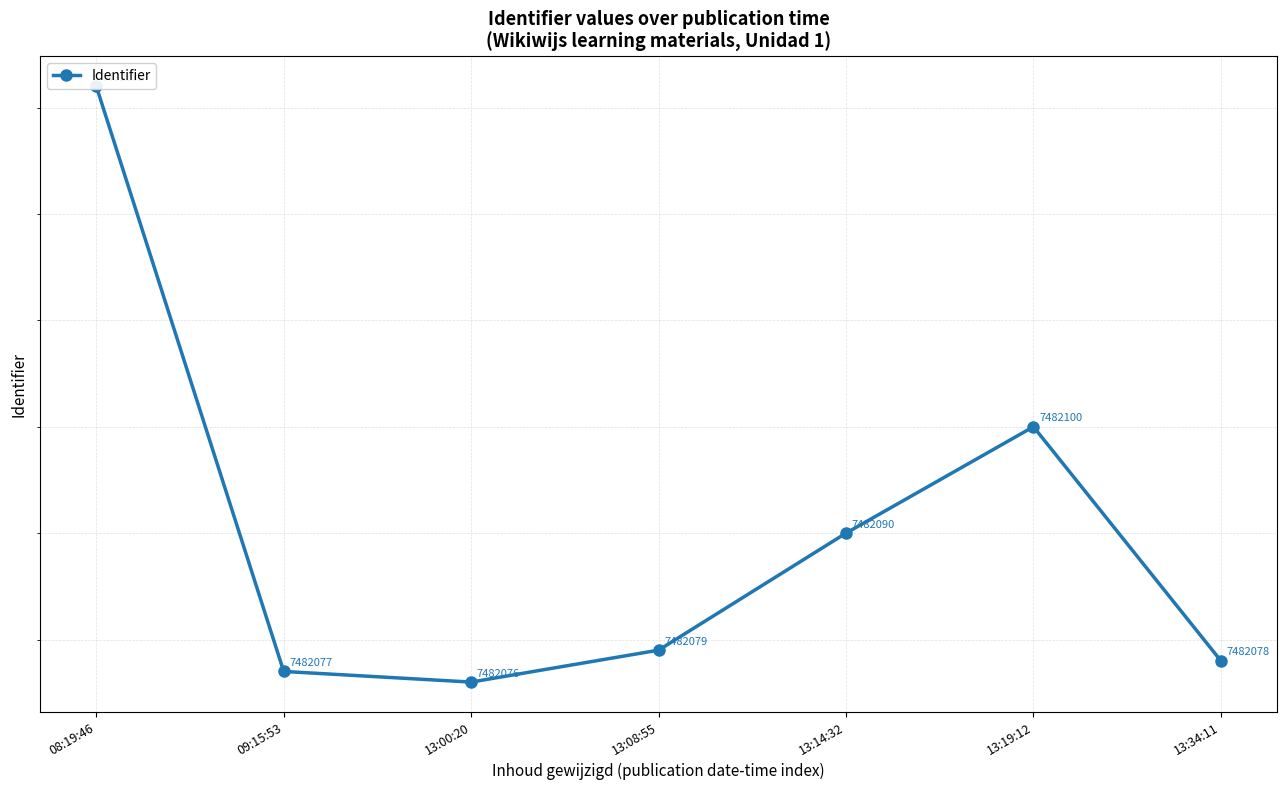

How many points are higher than both their immediate neighbors (excluding endpoints)?

1